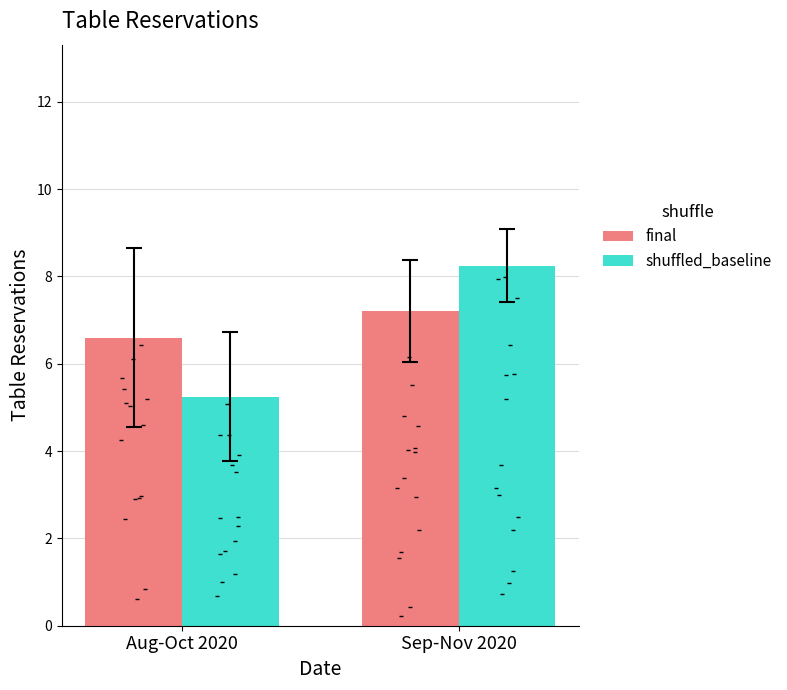

Which series reaches the maximum Y coordinate?

shuffled_baseline